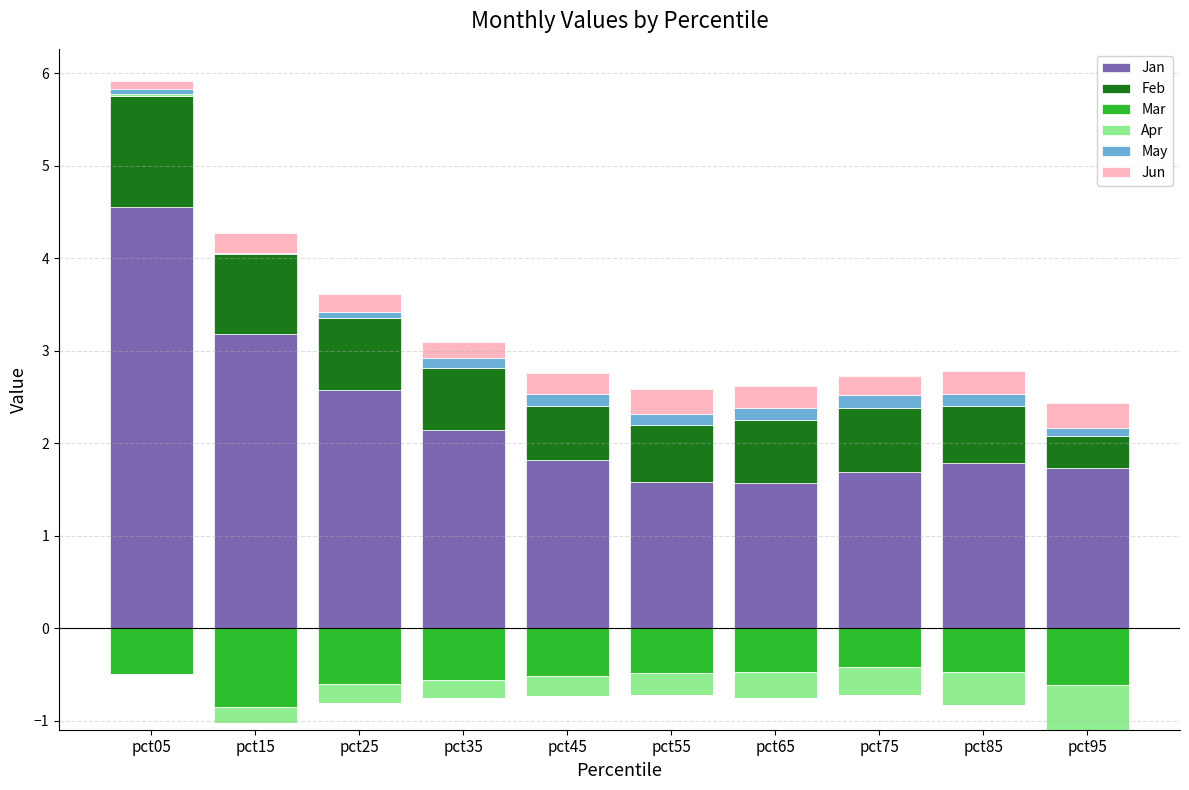

At which label does Jun reach its minimum?

pct05